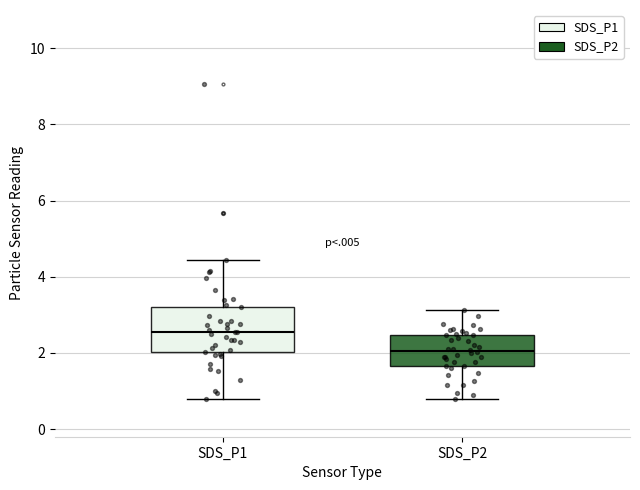

Where does the median line of the box for SDS_P2 sit on the y-axis? The values are not printed on the chart, so give them approximately, as read against the axis.

2.0